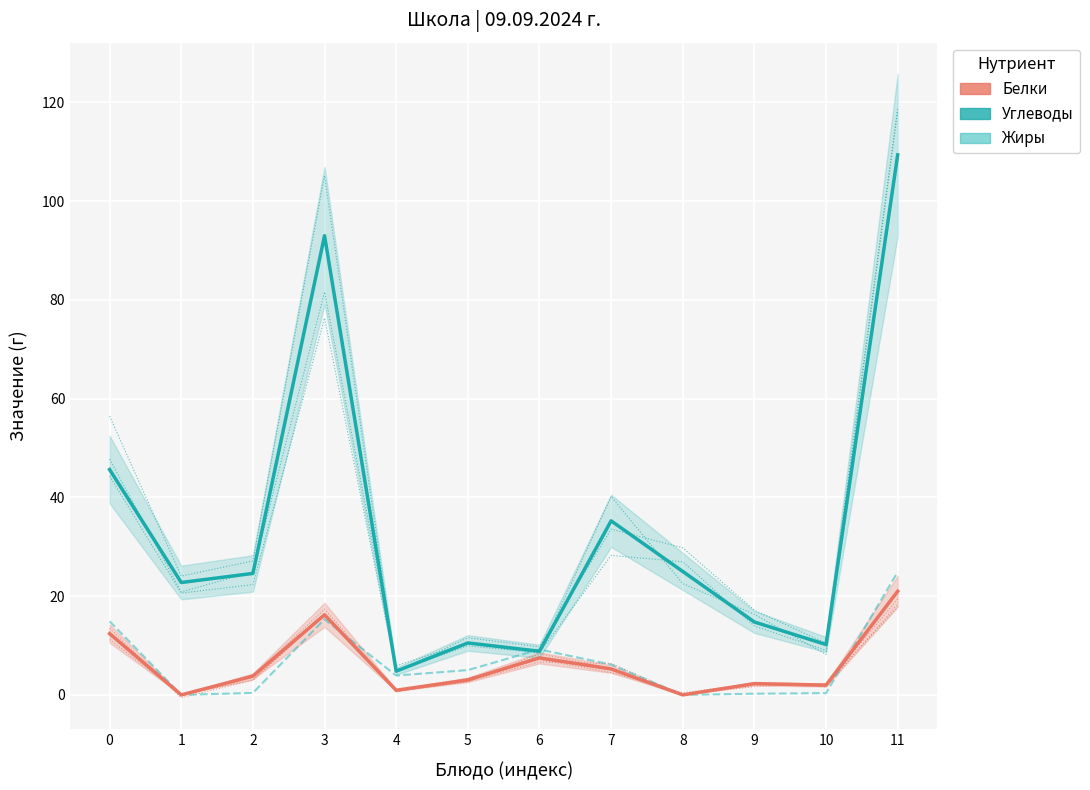

Is the value of Жиры at 7 greater than the value of Белки at 1?

Yes